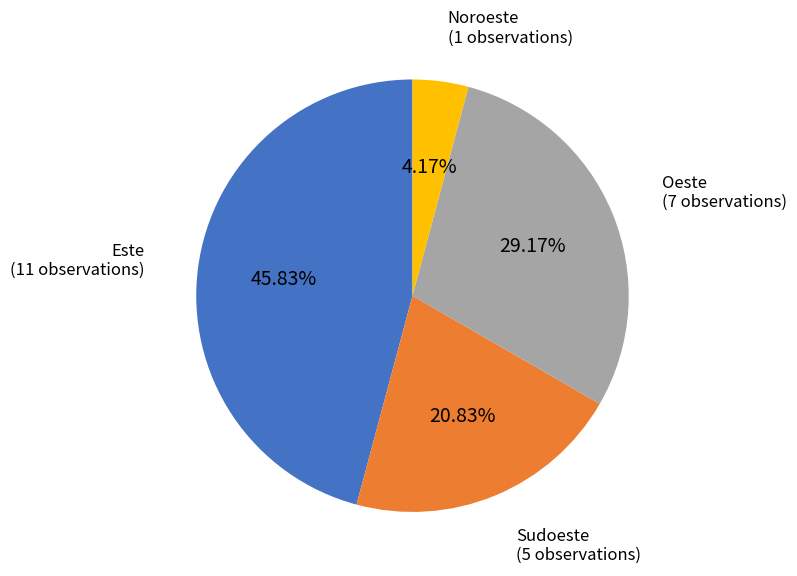

Is there a majority slice in this chart?

No